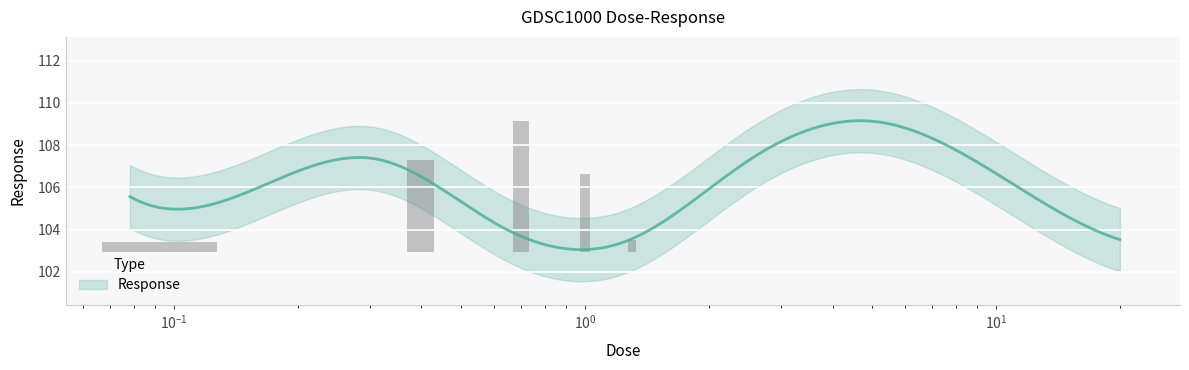

List the labels in order of value, smallest first.

1.25, 20.0, 0.625, 0.078125, 0.15625, 10.0, 2.5, 0.3125, 5.0